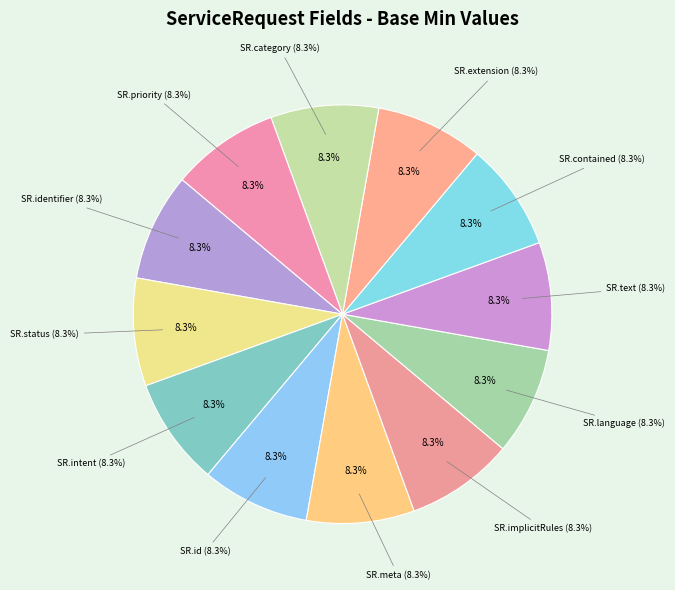

Between ServiceRequest.implicitRules and ServiceRequest.category, which is larger?

ServiceRequest.implicitRules